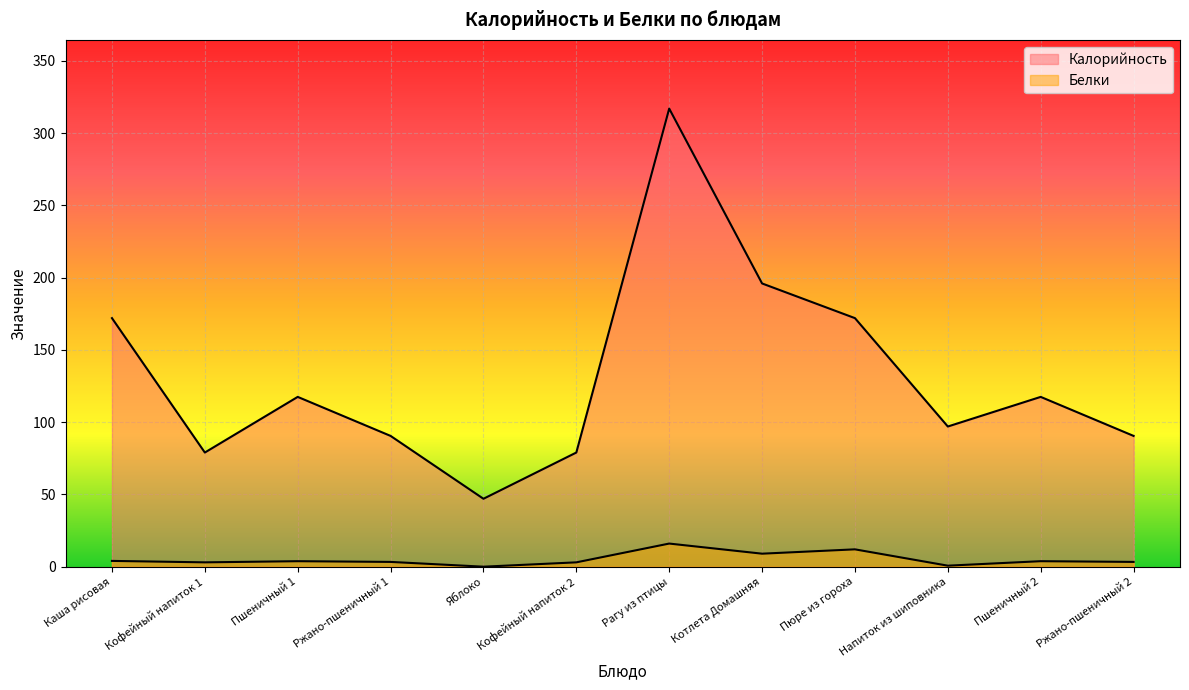

Reading left to right, list all the values displayed in this chart.

Калорийность: 172.0	79.0	117.5	90.5	47.0	79.0	317.0	196.0	172.0	97.0	117.5	90.5
Белки: 4.0	3.0	3.8	3.3	0.0	3.0	16.0	9.0	12.0	0.7	3.8	3.3